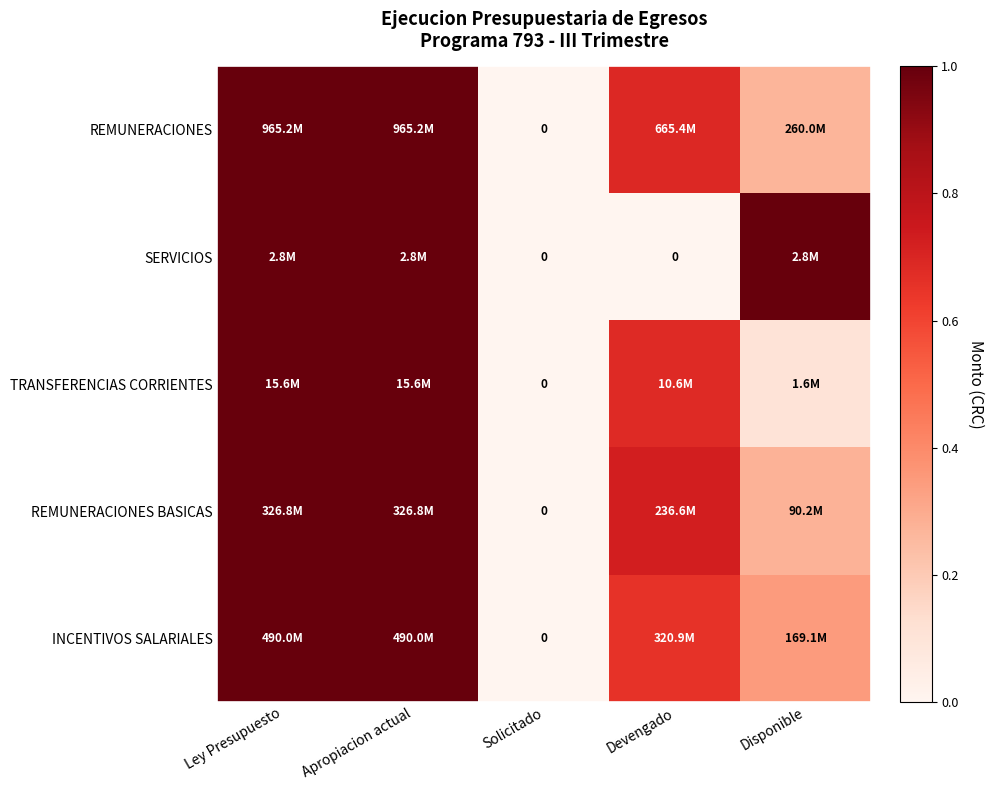

At which label is TRANSFERENCIAS CORRIENTES closest to 0?

Solicitado